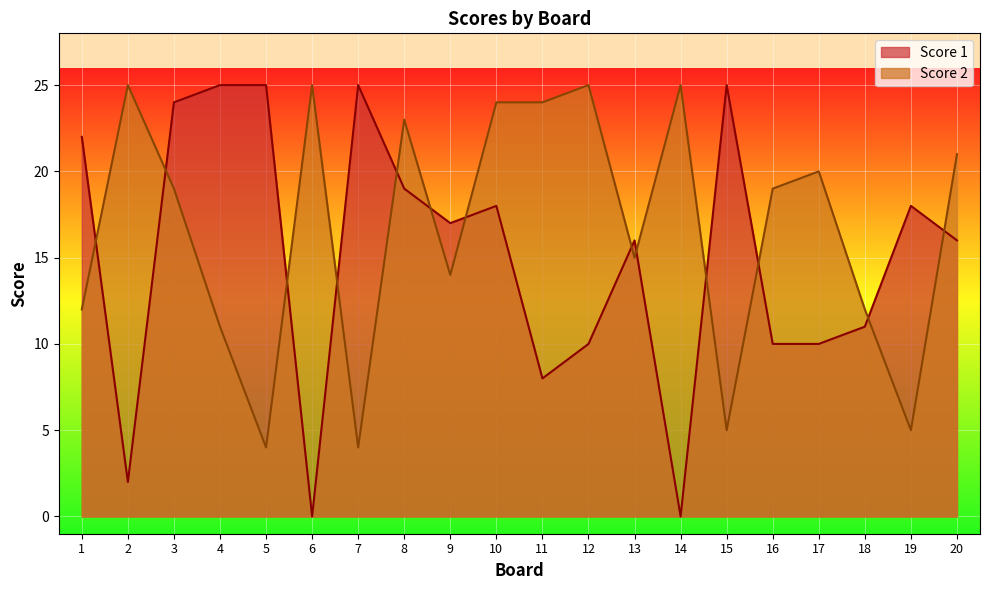

Reading left to right, what are all the values shown in this chart?

Score 1: 1=22	2=2	3=24	4=25	5=25	6=0	7=25	8=19	9=17	10=18	11=8	12=10	13=16	14=0	15=25	16=10	17=10	18=11	19=18	20=16
Score 2: 1=12	2=25	3=19	4=11	5=4	6=25	7=4	8=23	9=14	10=24	11=24	12=25	13=15	14=25	15=5	16=19	17=20	18=12	19=5	20=21